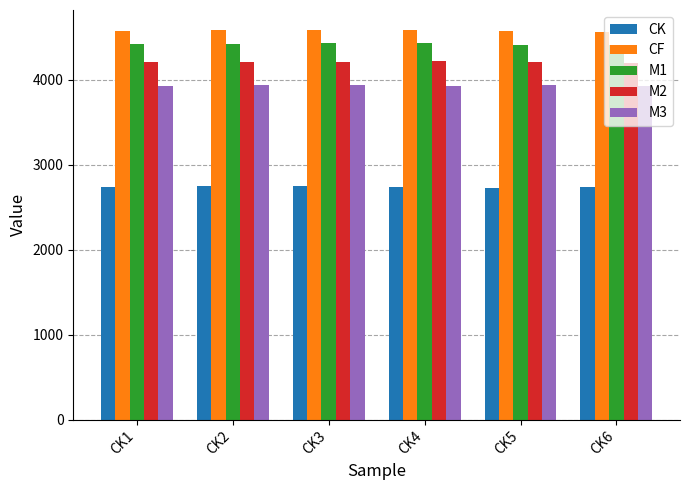

Is the value of CF at CK5 greater than the value of CK at CK3?

Yes